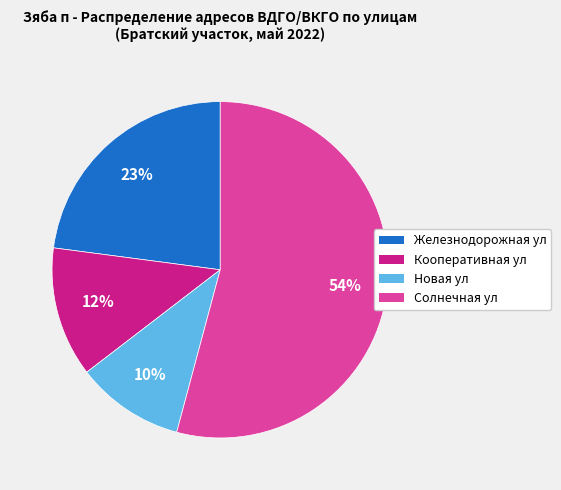

To the nearest percent, what is the difference between the largest and smallest slice percentages?

44%